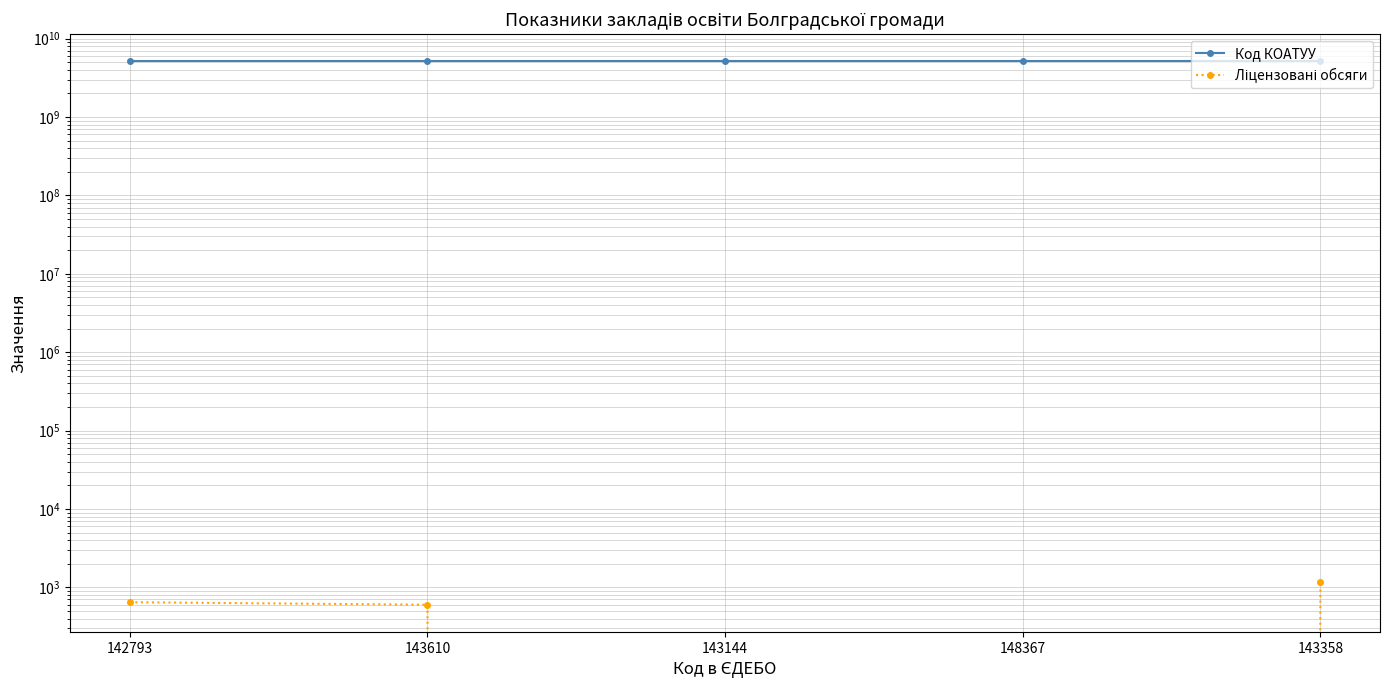

Does the chart have visible grid lines?

Yes